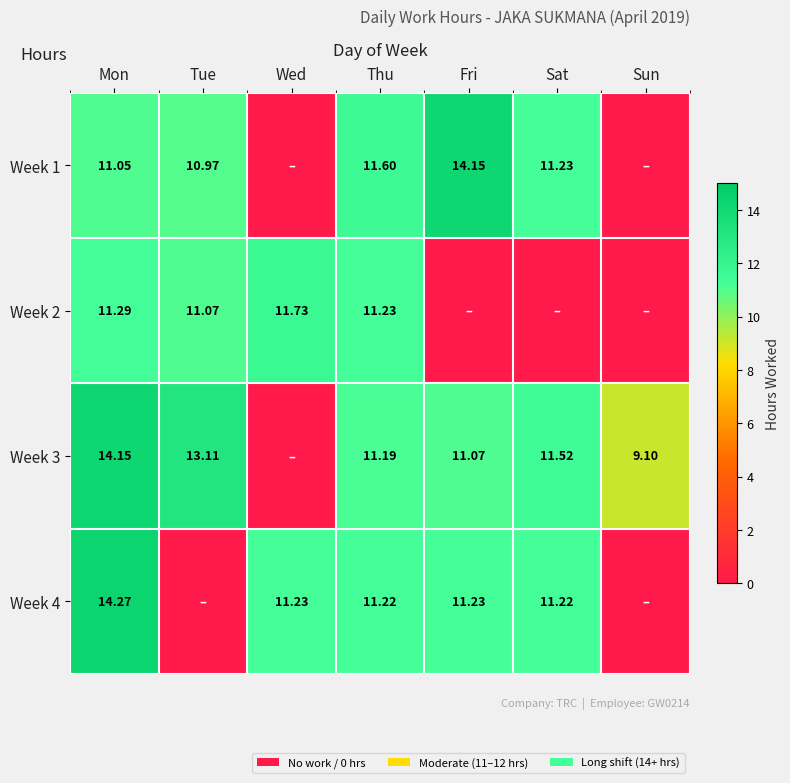

Is the value of Week 1 at Mon greater than the value of Week 4 at Thu?

No